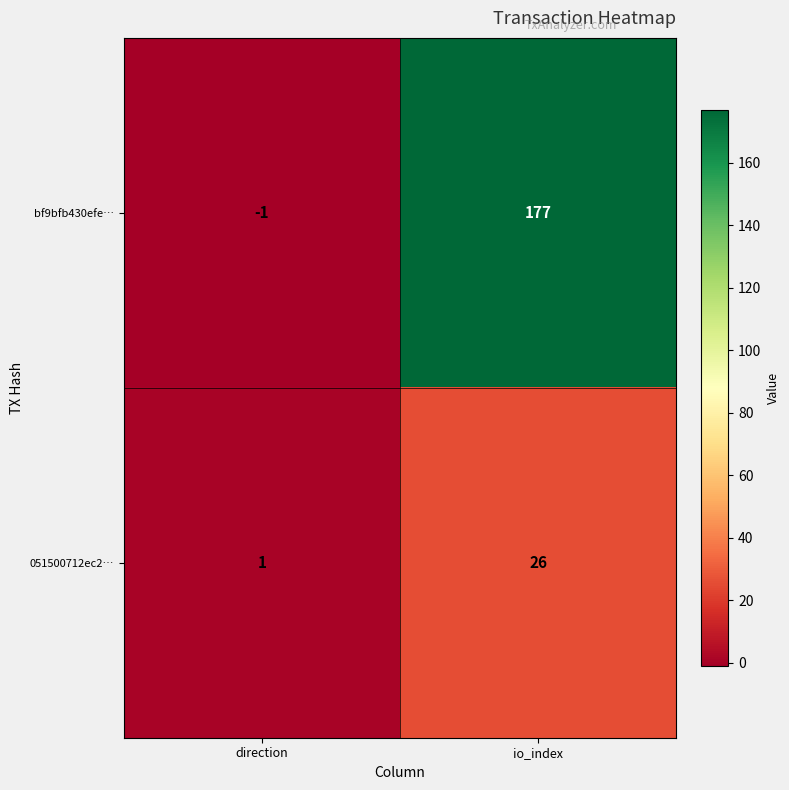

Reading left to right, list all the values displayed in this chart.

bf9bfb430efe…: direction=-1	io_index=177
051500712ec2…: direction=1	io_index=26